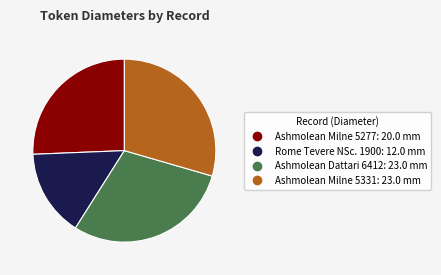

What is the smallest slice in the pie chart?

Rome Tevere NSc. 1900